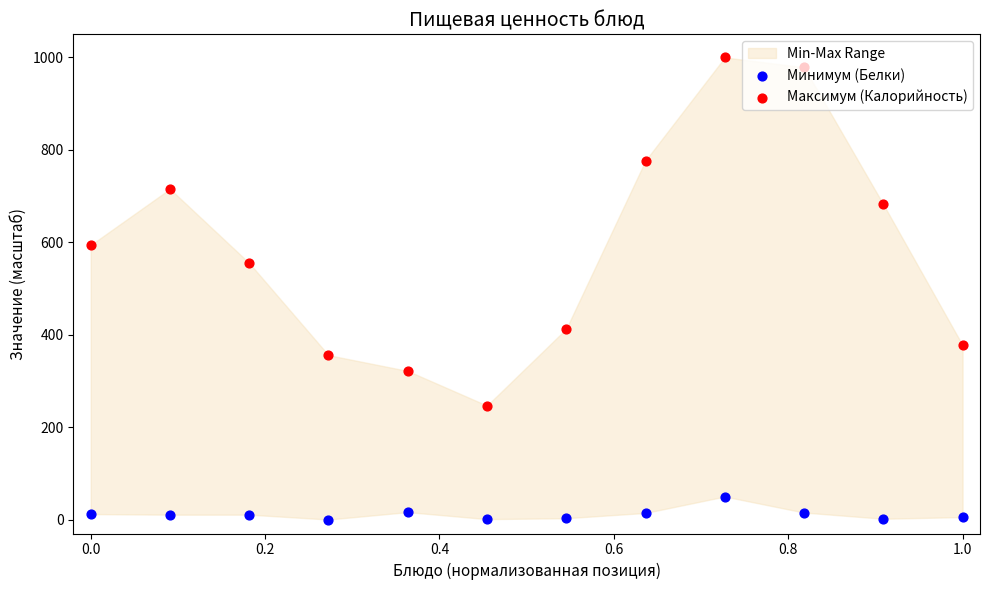

Is the value of Минимум (Белки) at 0.0 greater than the value of Максимум (Калорийность) at 9?

No